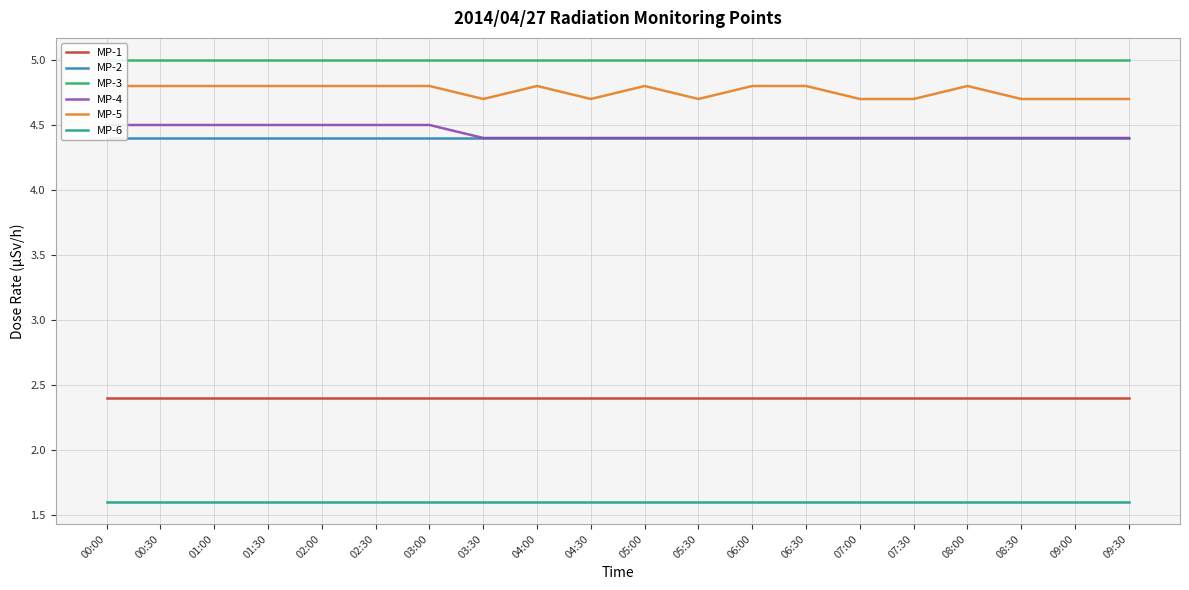

How many interior local valleys does the MP-5 series have?

3